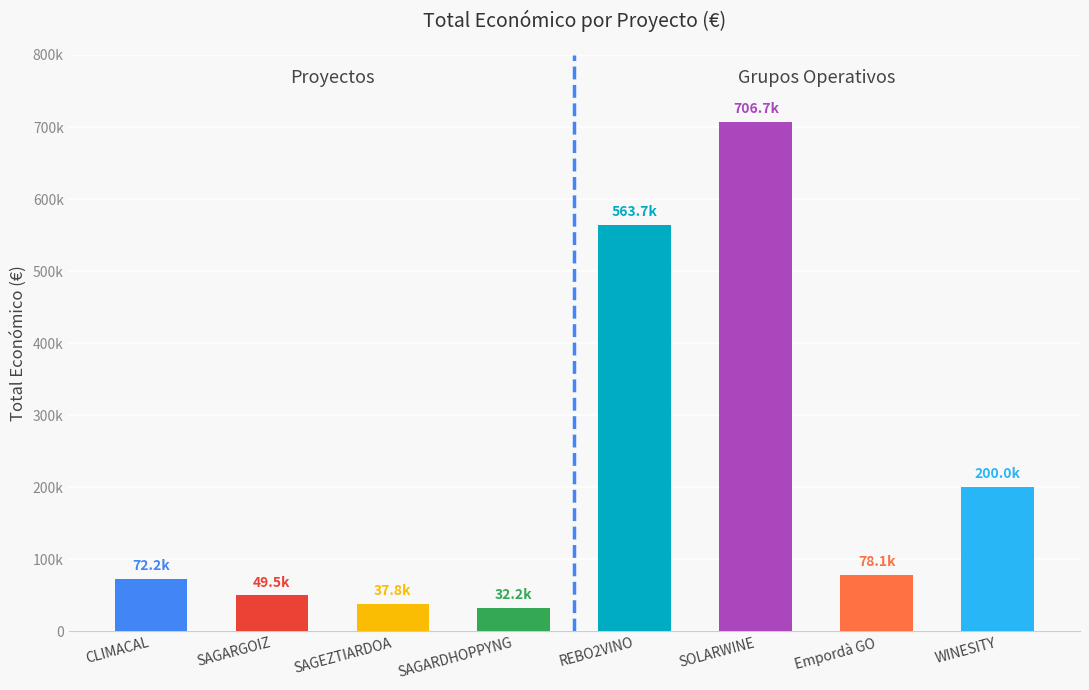

What is the label of the 6th bar from the right?

SAGEZTIARDOA